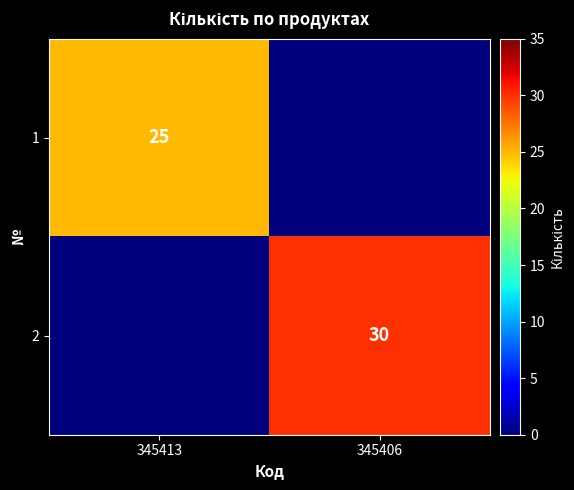

The 2 series shows 40 at 345406. True or false?

False